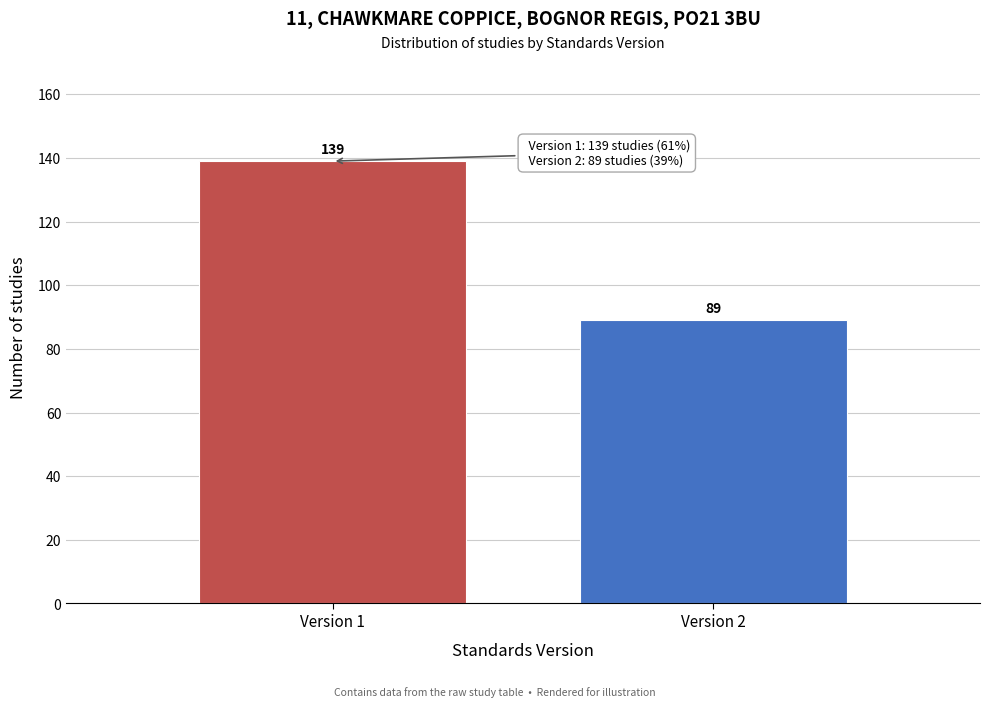

Reading right to left, list all the values displayed in this chart.

89	139